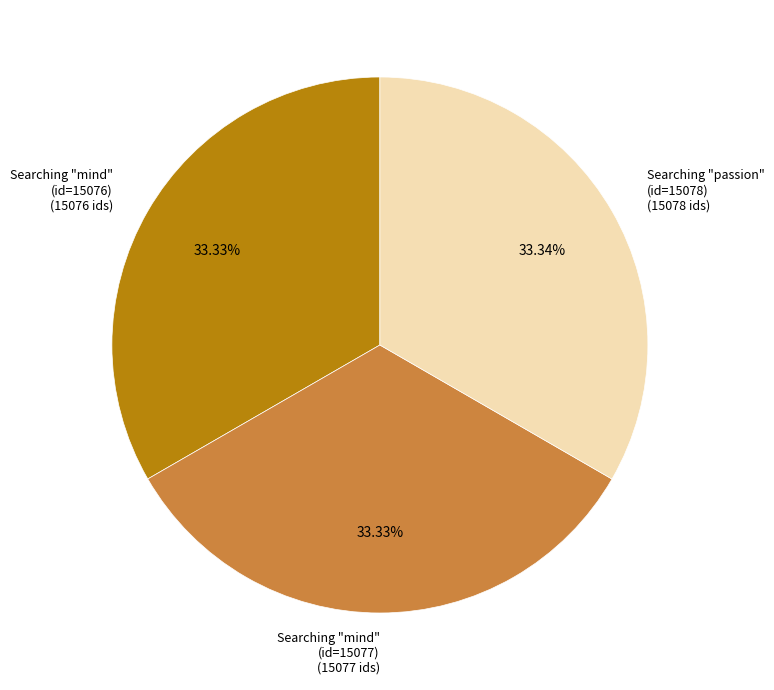

How many segments does this pie chart have?

3